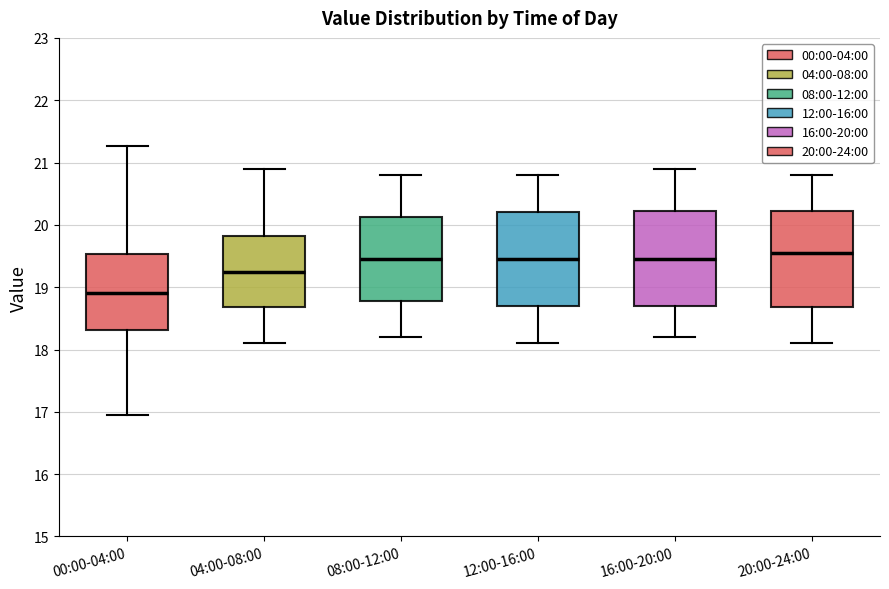

Reading left to right, read every box against the y-axis: the position of its median line, the range the box covers, and the ends of its whiskers. The values are not printed on the chart, so give them approximately, as read against the axis.

00:00-04:00: median 18.9, box 18.3 to 19.5, whiskers 17.0 to 21.3
04:00-08:00: median 19.3, box 18.7 to 19.8, whiskers 18.1 to 20.9
08:00-12:00: median 19.5, box 18.8 to 20.1, whiskers 18.2 to 20.8
12:00-16:00: median 19.5, box 18.7 to 20.2, whiskers 18.1 to 20.8
16:00-20:00: median 19.5, box 18.7 to 20.2, whiskers 18.2 to 20.9
20:00-24:00: median 19.6, box 18.7 to 20.2, whiskers 18.1 to 20.8